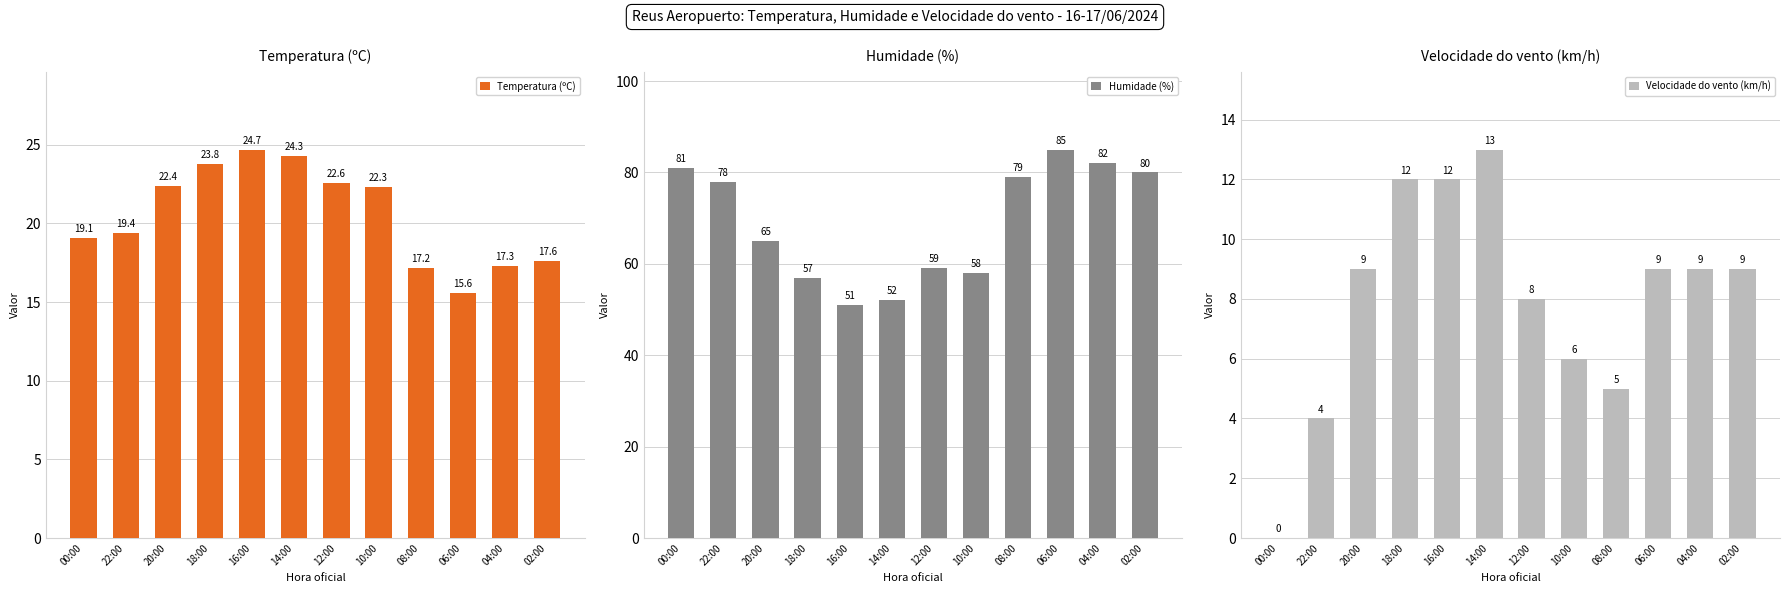

Which category has the highest value in the Humidade (%) series?

06:00